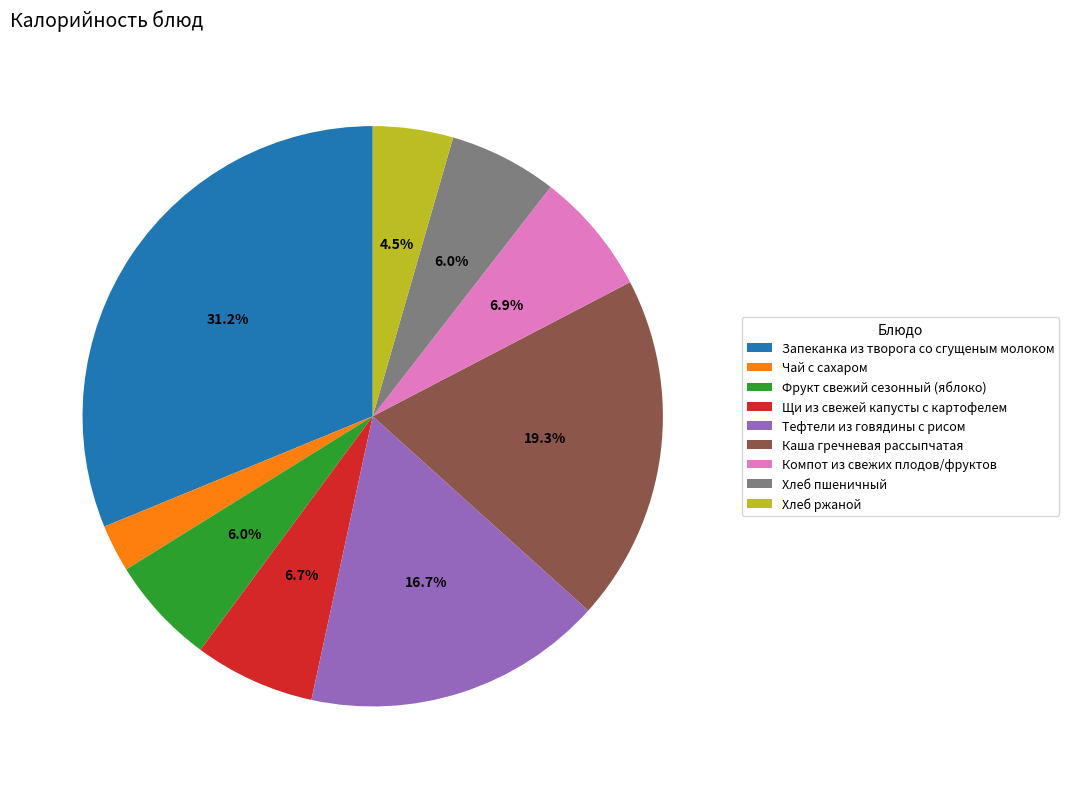

Between Чай с сахаром and Тефтели из говядины с рисом, which is larger?

Тефтели из говядины с рисом